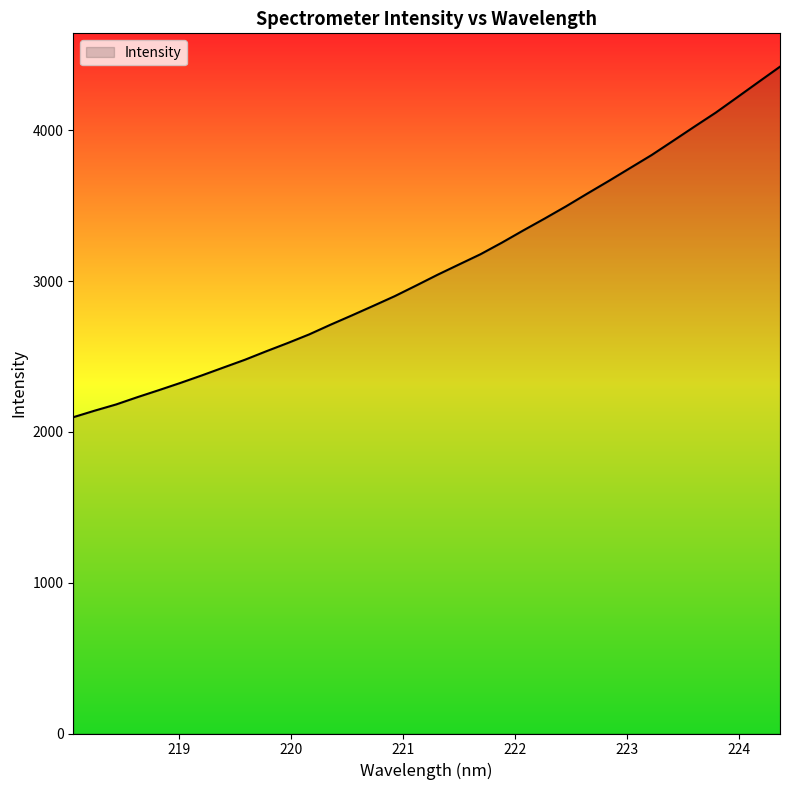

What is the greatest value displayed?

4422.5